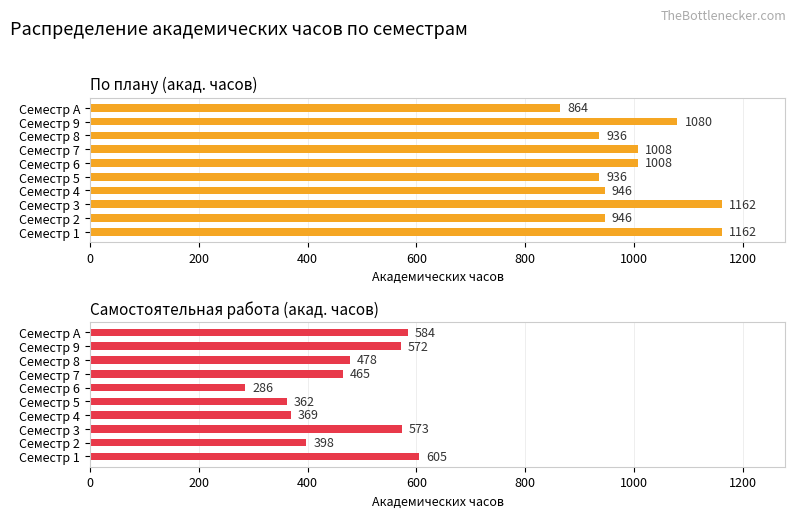

How many bars are there in total?

20